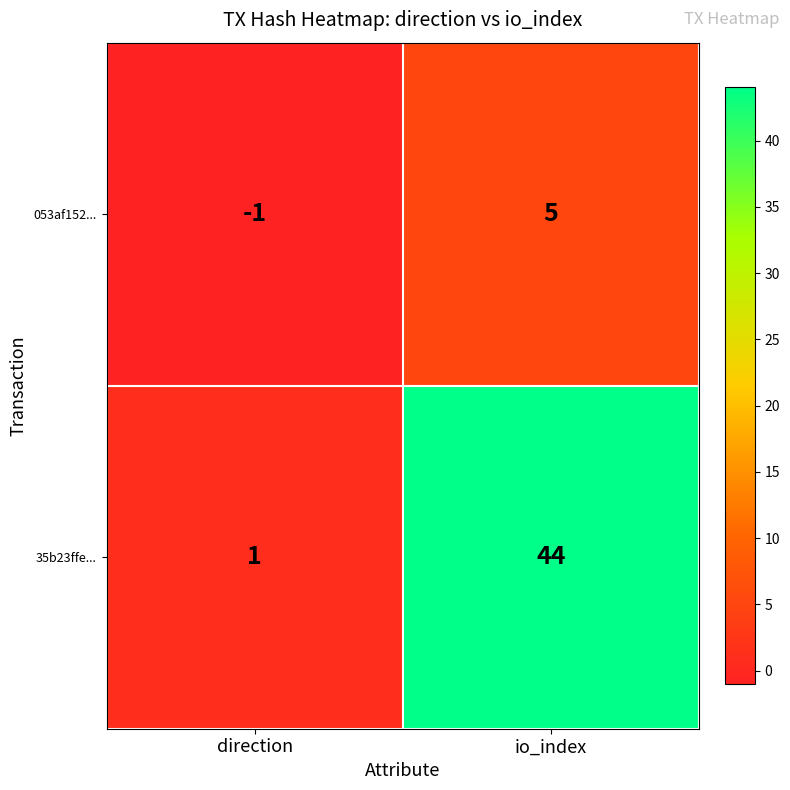

The 053af152... series shows -1 at direction. True or false?

True